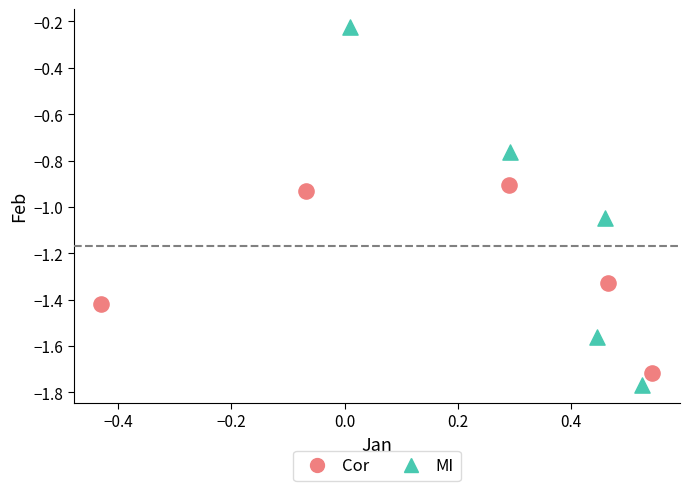

Which series reaches the minimum Y coordinate?

MI